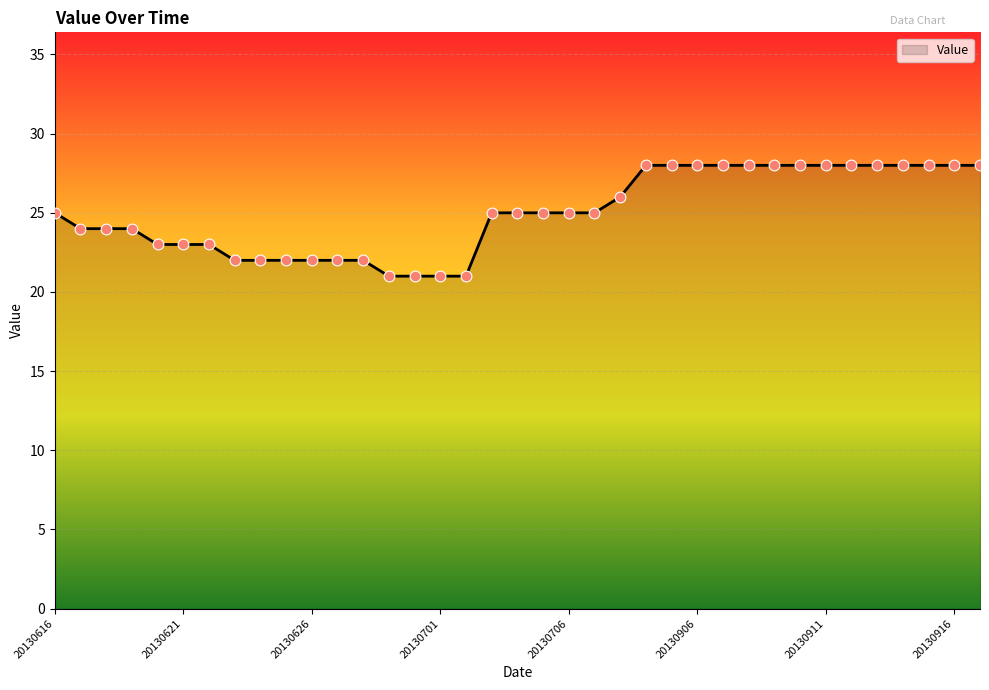

What is the greatest value displayed?

28